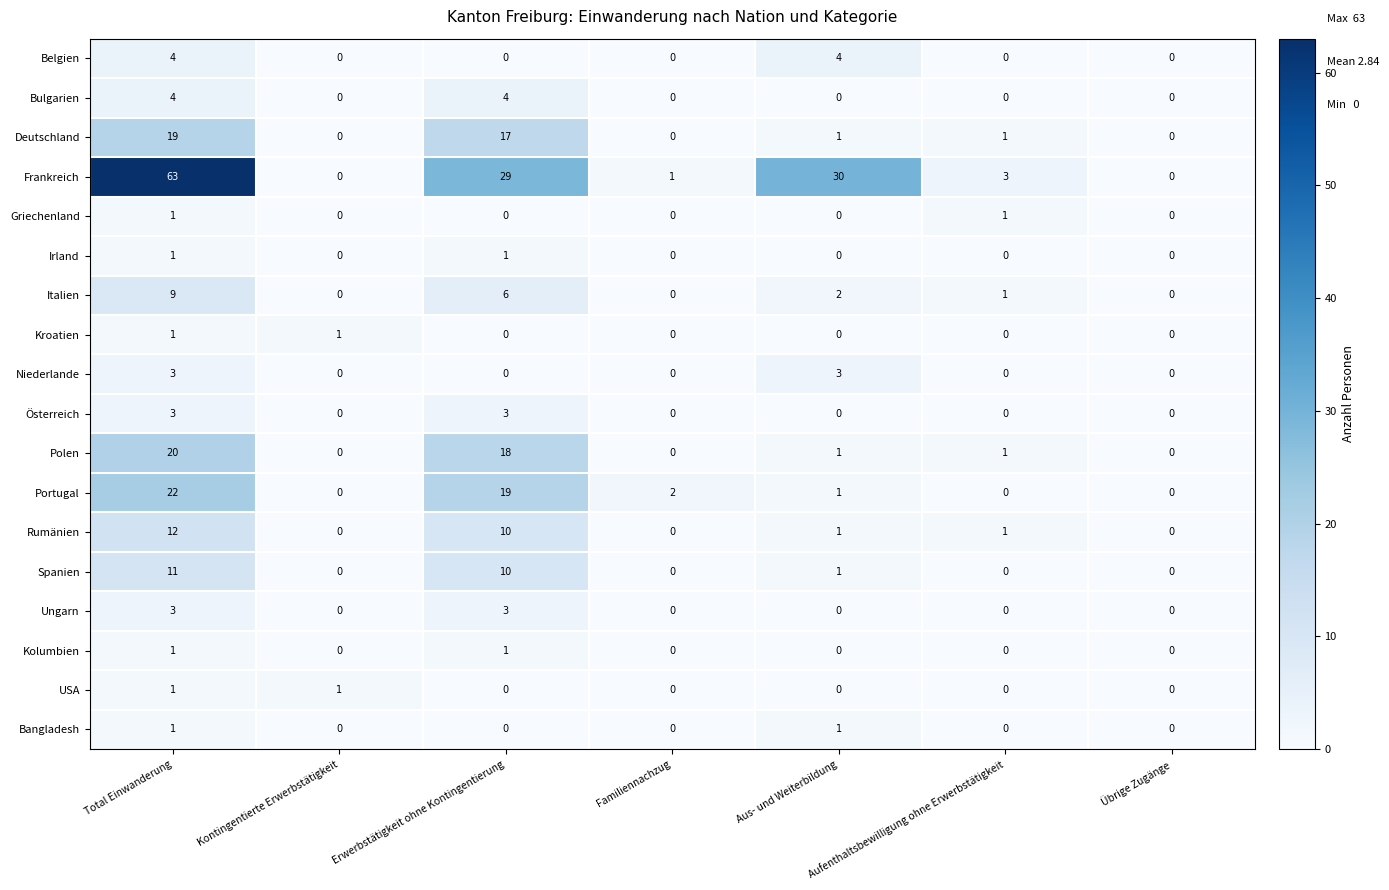

What is the difference between the highest and lowest values at Aufenthaltsbewilligung ohne Erwerbstätigkeit?

3